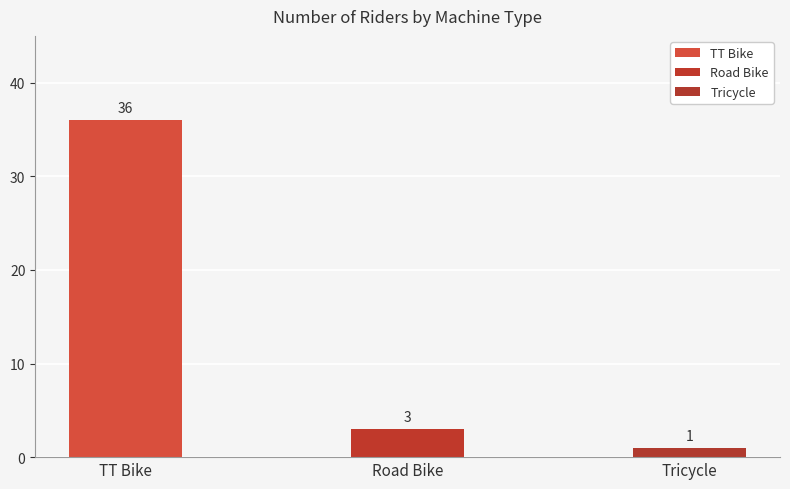

How many categories are shown in the chart?

3